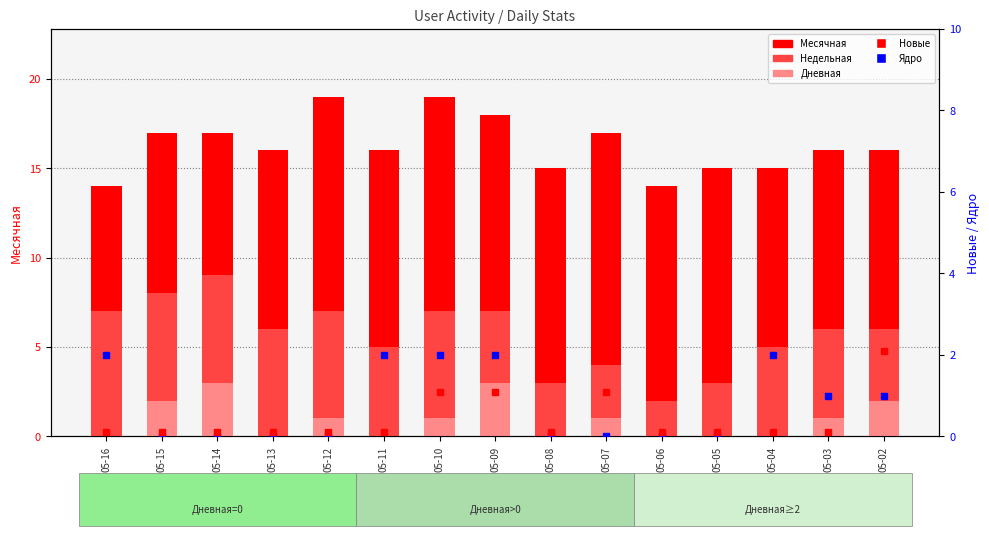

Rank the series at 05-07 from highest to lowest value.

Месячная, Недельная, Дневная